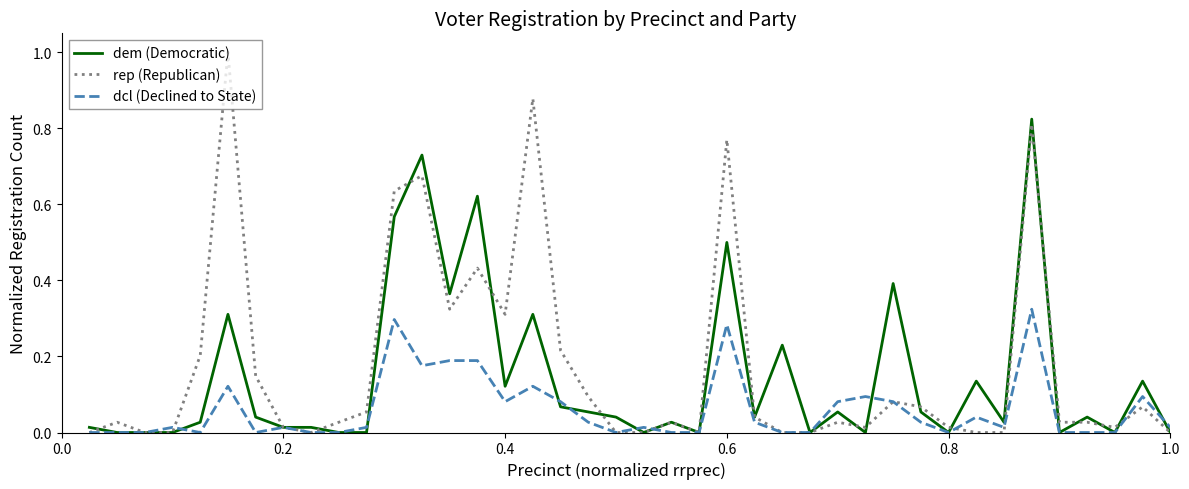

List the series in order of their peak value, lowest first.

dcl (Declined to State), dem (Democratic), rep (Republican)